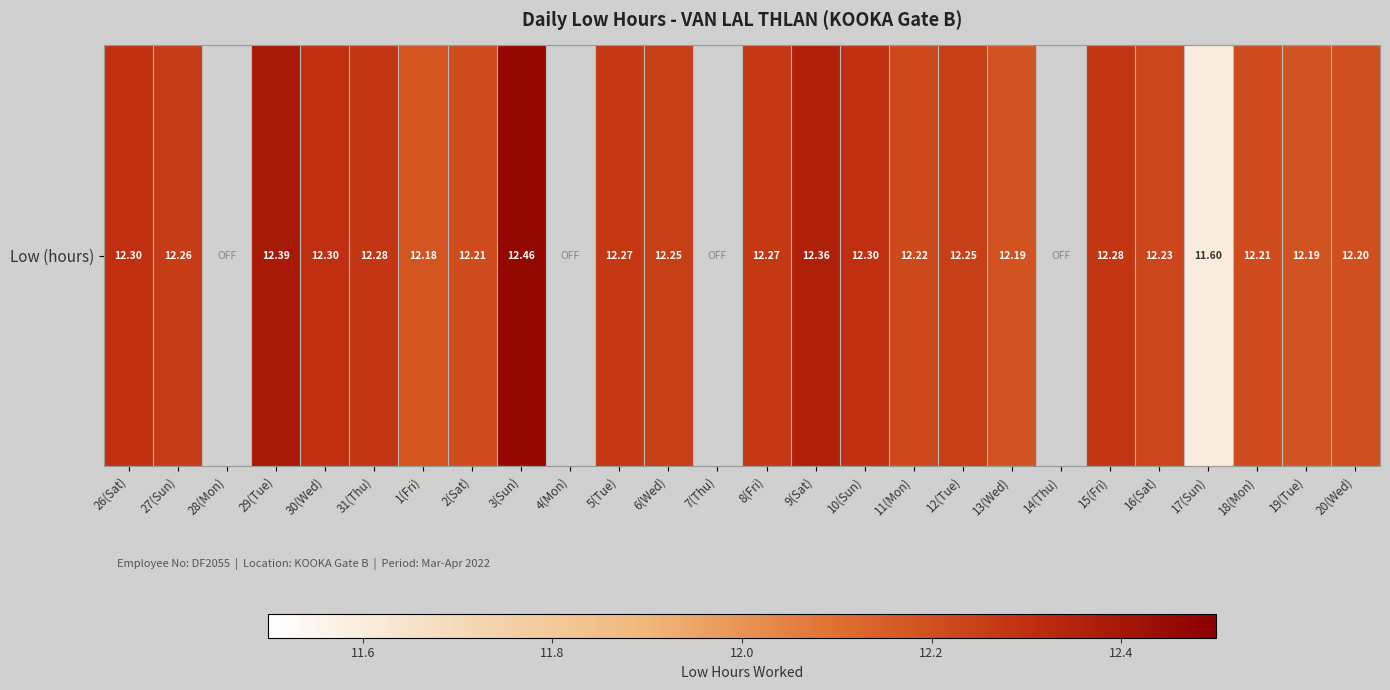

Which has a higher value, 3(Sun) or 31(Thu)?

3(Sun)